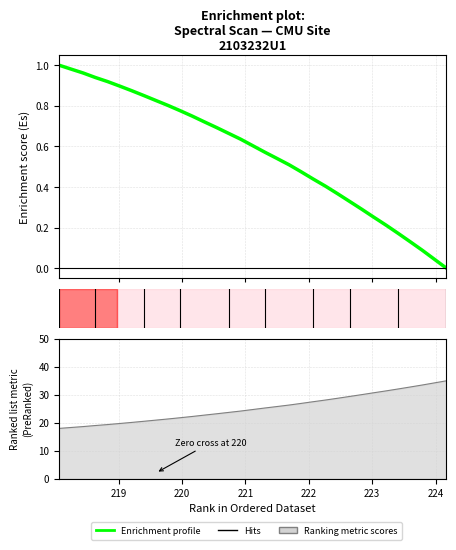

Which label corresponds to the smallest value in the chart?

224.1709